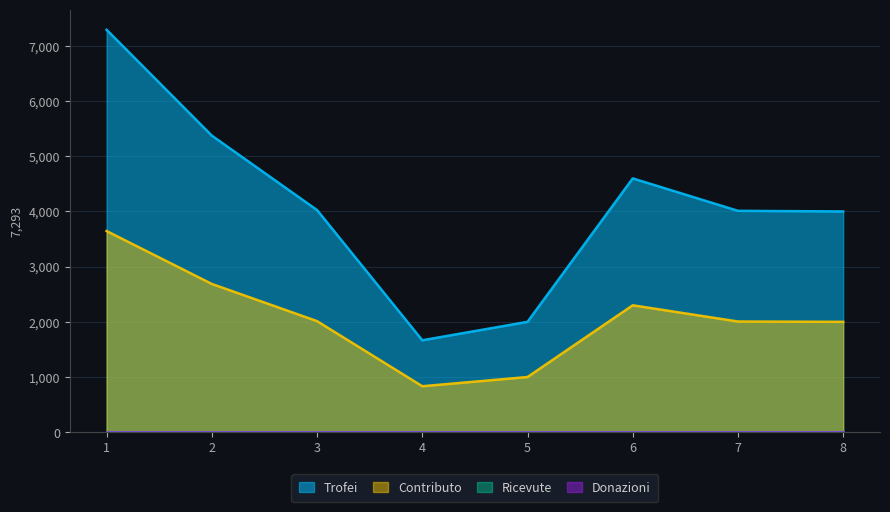

Which category has the lowest value in the Contributo series?

4